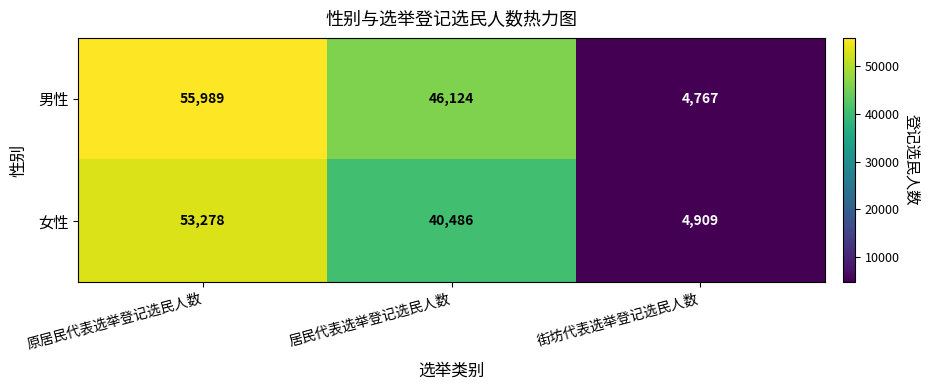

Reading right to left, extract all data points from this chart.

男性: 街坊代表选举登记选民人数=4767	居民代表选举登记选民人数=46124	原居民代表选举登记选民人数=55989
女性: 街坊代表选举登记选民人数=4909	居民代表选举登记选民人数=40486	原居民代表选举登记选民人数=53278